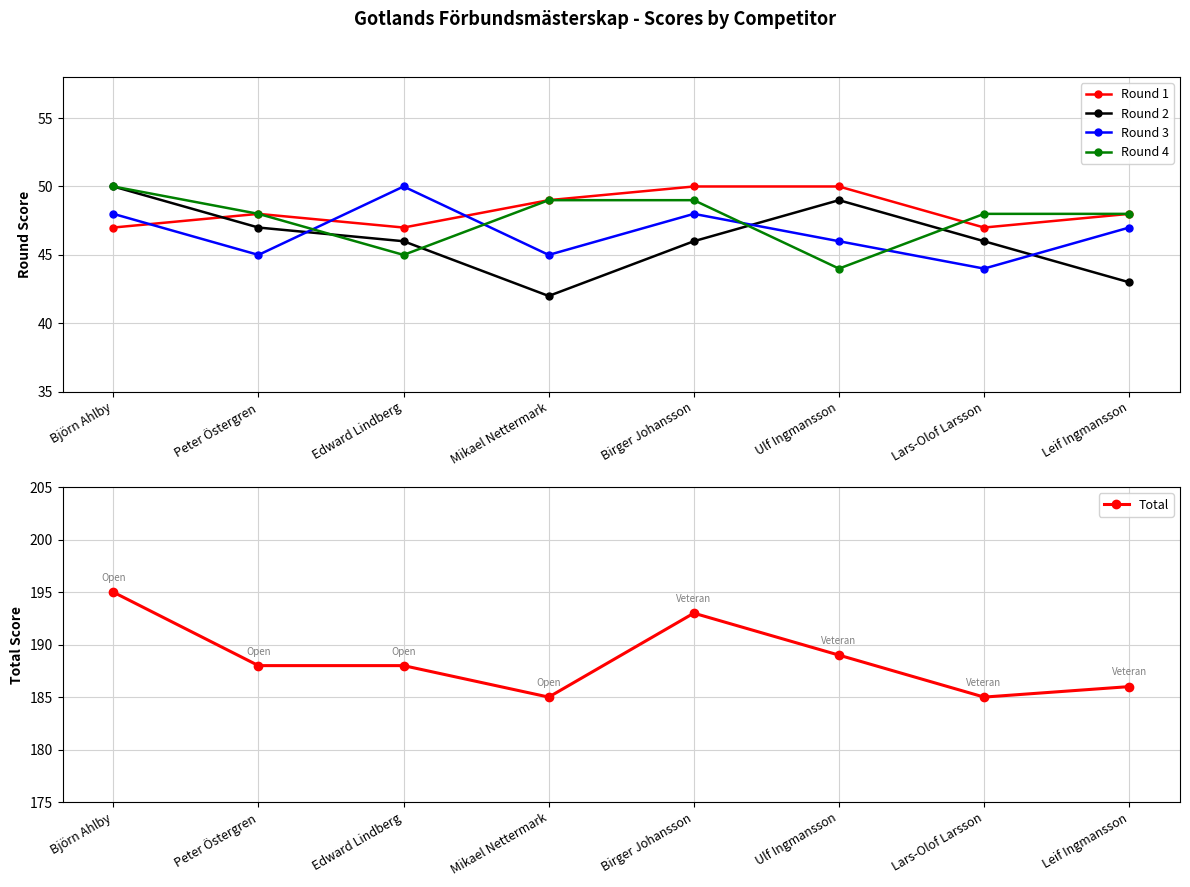

Reading left to right, what are all the values shown in this chart?

Round 1: Björn Ahlby=47	Peter Östergren=48	Edward Lindberg=47	Mikael Nettermark=49	Birger Johansson=50	Ulf Ingmansson=50	Lars-Olof Larsson=47	Leif Ingmansson=48
Round 2: Björn Ahlby=50	Peter Östergren=47	Edward Lindberg=46	Mikael Nettermark=42	Birger Johansson=46	Ulf Ingmansson=49	Lars-Olof Larsson=46	Leif Ingmansson=43
Round 3: Björn Ahlby=48	Peter Östergren=45	Edward Lindberg=50	Mikael Nettermark=45	Birger Johansson=48	Ulf Ingmansson=46	Lars-Olof Larsson=44	Leif Ingmansson=47
Round 4: Björn Ahlby=50	Peter Östergren=48	Edward Lindberg=45	Mikael Nettermark=49	Birger Johansson=49	Ulf Ingmansson=44	Lars-Olof Larsson=48	Leif Ingmansson=48
Total: Björn Ahlby=195	Peter Östergren=188	Edward Lindberg=188	Mikael Nettermark=185	Birger Johansson=193	Ulf Ingmansson=189	Lars-Olof Larsson=185	Leif Ingmansson=186